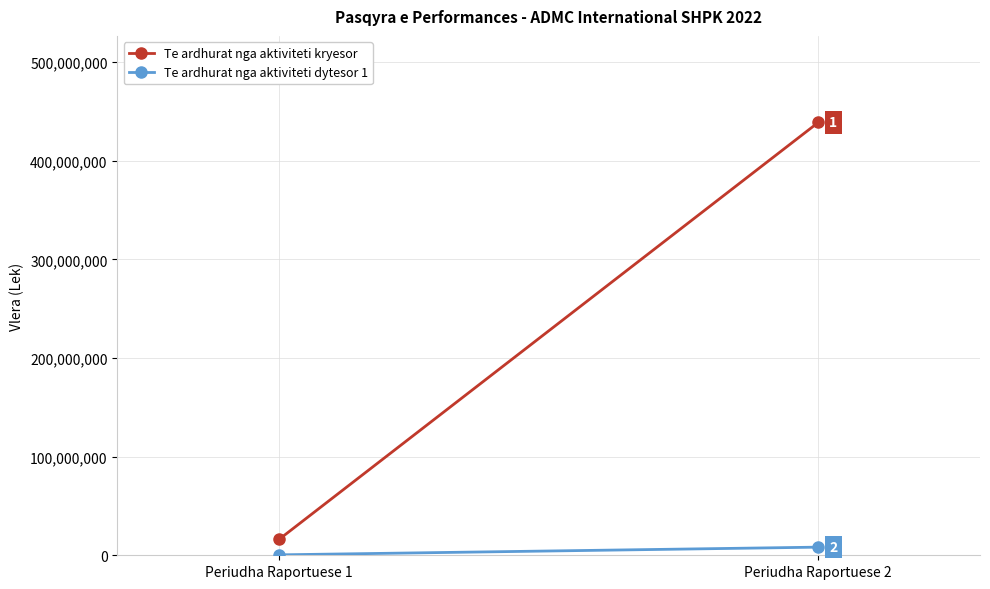

What is the difference between the highest and lowest values at Periudha Raportuese 1?

15705444